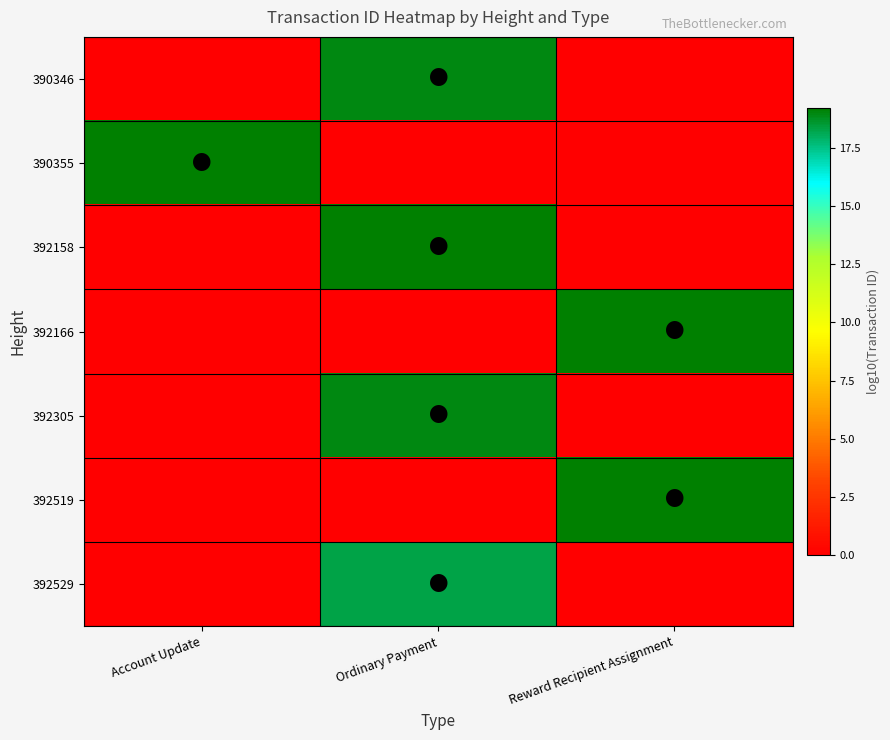

Rank the series by their maximum value, from lowest to highest.

392529, 392305, 390346, 392158, 392519, 392166, 390355